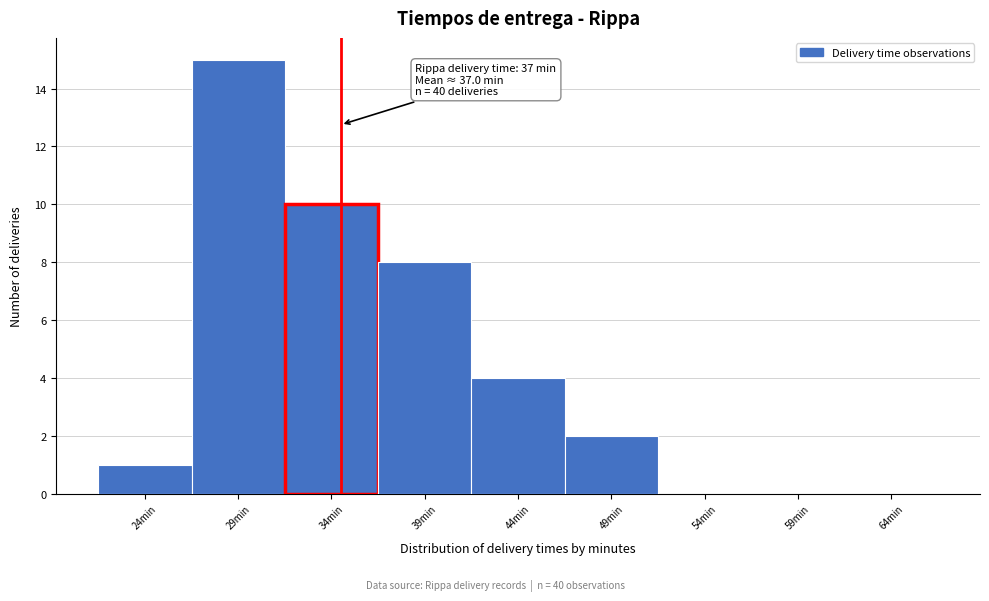

Reading right to left, transcribe all the data shown in this chart.

64min=0	59min=0	54min=0	49min=2	44min=4	39min=8	34min=10	29min=15	24min=1